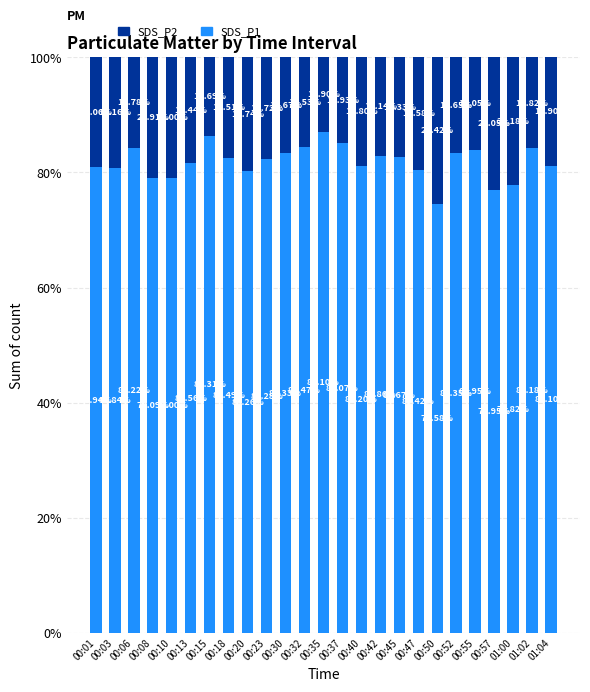

What is the total value across all series at 00:57?

100.0